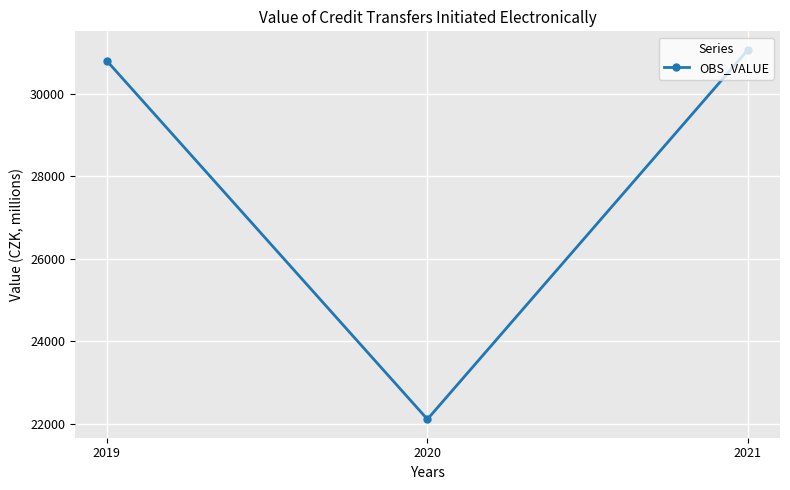

Which label corresponds to the largest value in the chart?

2021